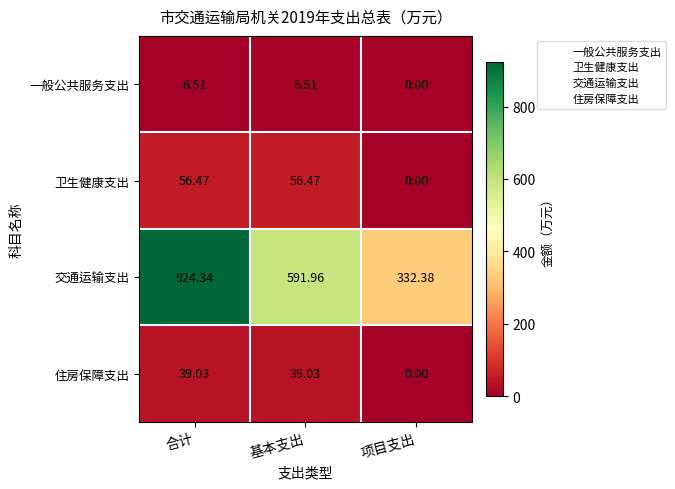

Count the number of data series in this chart.

4